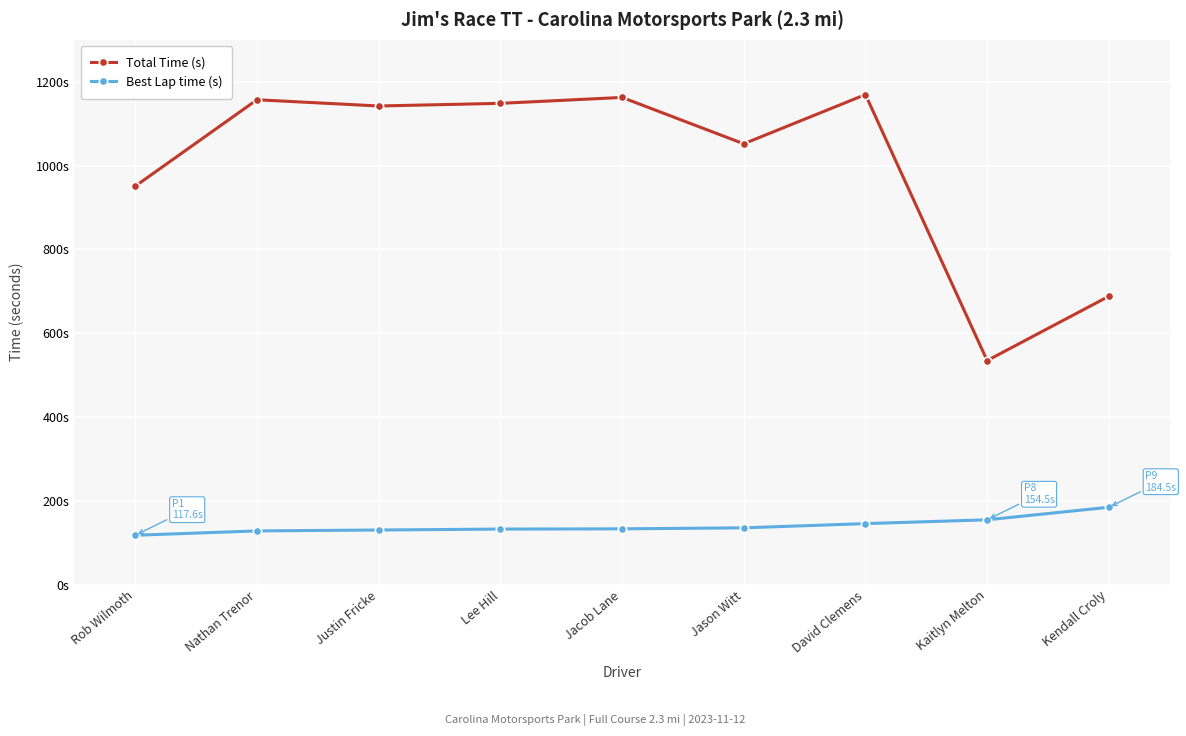

True or false: Best Lap time (s) has more than 0 points higher than both neighbors.

False